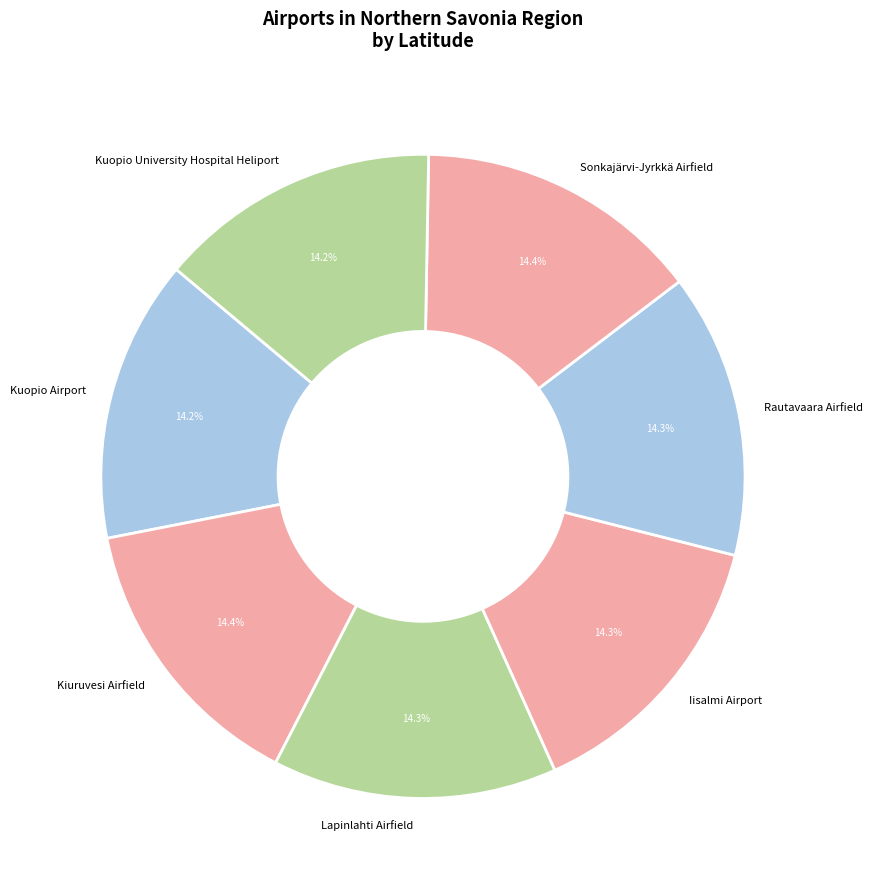

Approximately how many times larger is the value at Kiuruvesi Airfield compared to Kuopio Airport?

1.0